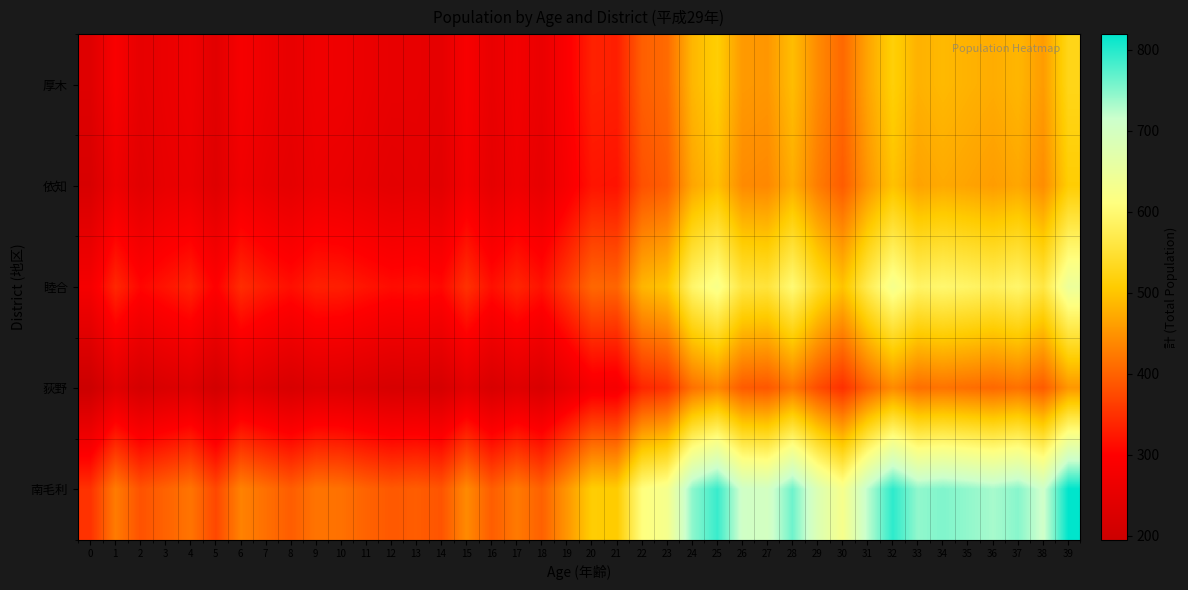

Rank the series at 33 from lowest to highest value.

荻野, 依知, 厚木, 睦合, 南毛利